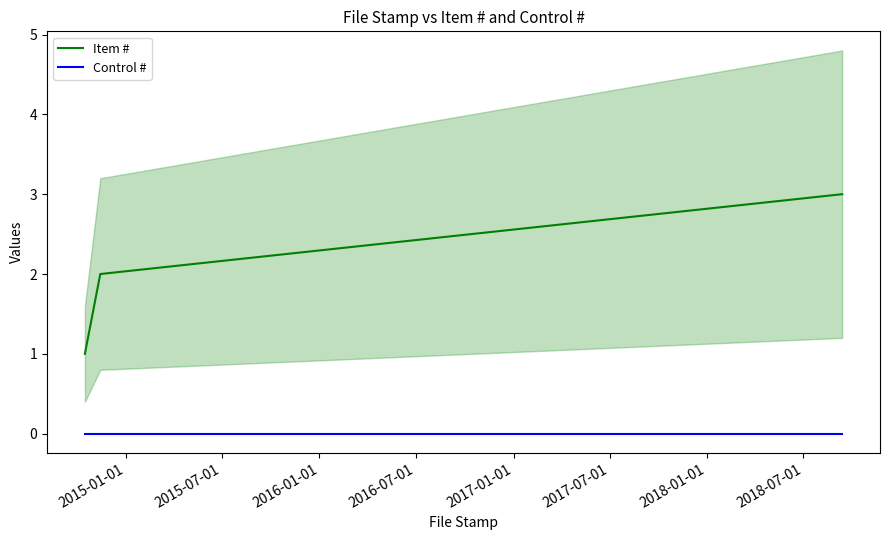

What are all the series names shown in the legend?

Item #, Control #